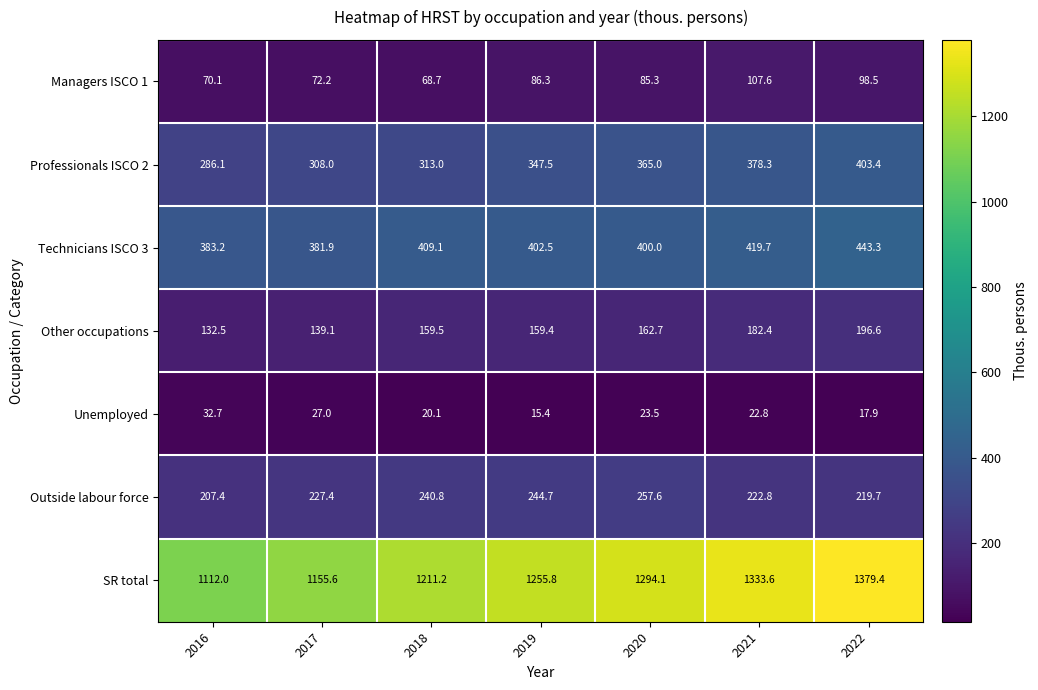

List the series in order of their peak value, lowest first.

Unemployed, Managers ISCO 1, Other occupations, Outside labour force, Professionals ISCO 2, Technicians ISCO 3, SR total